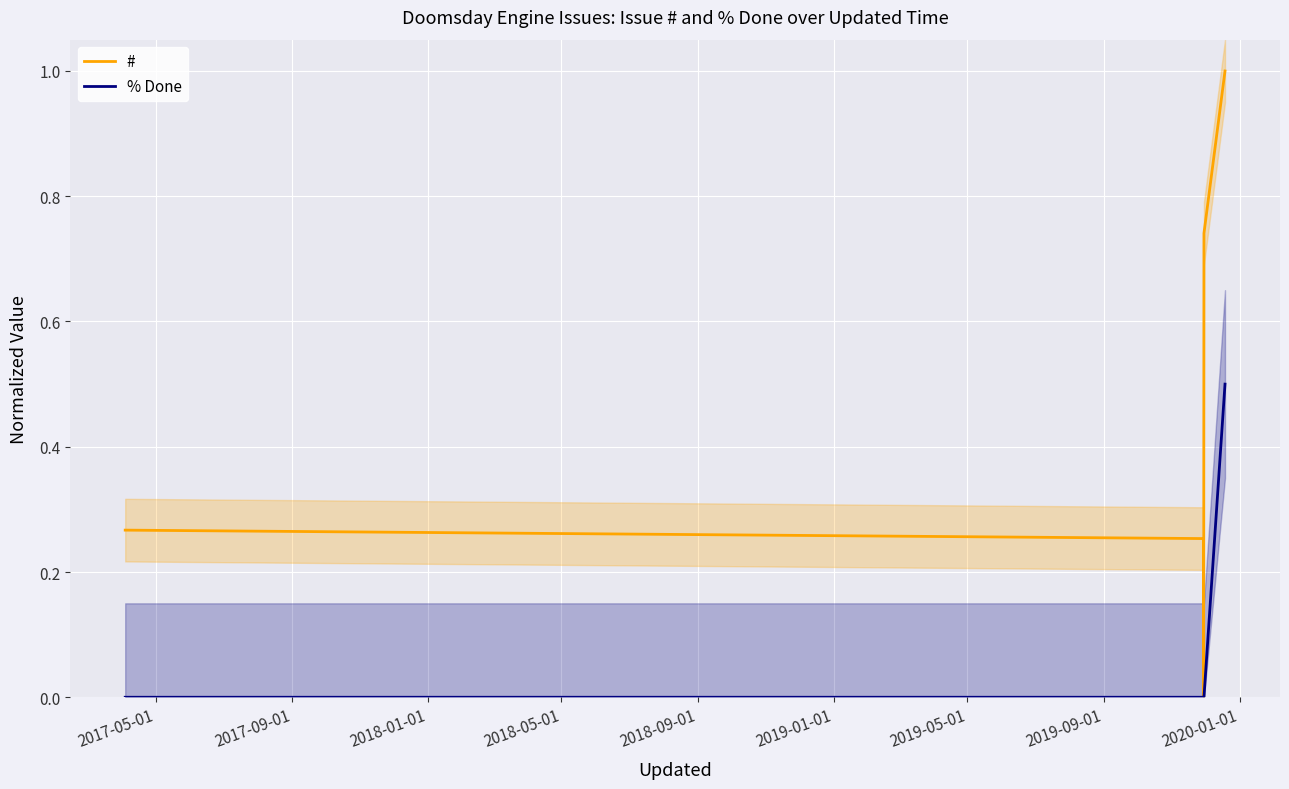

What is the maximum value for % Done?

0.5